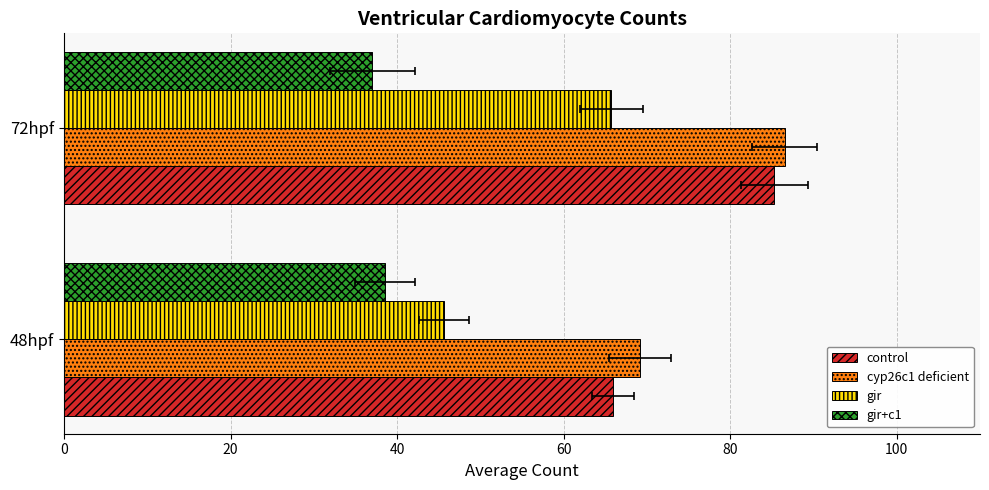

What is the sum of the cyp26c1 deficient values at 48hpf and 72hpf?

155.8